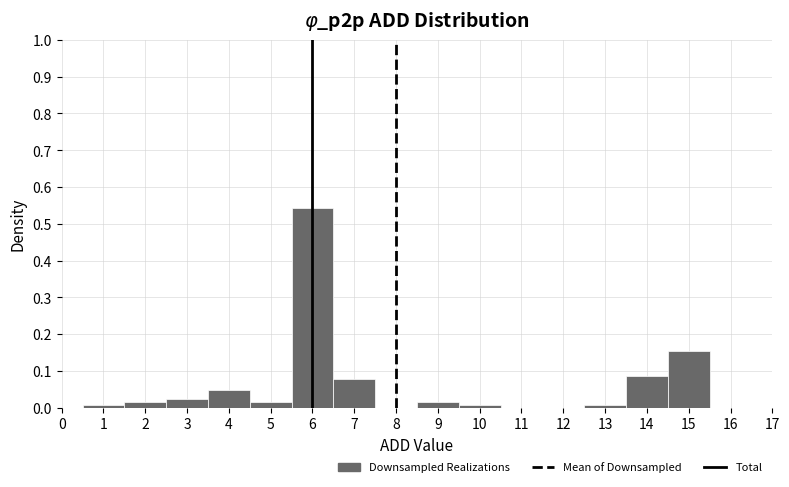

Over which range of the x-axis is the bar tallest?

5.5 to 6.5